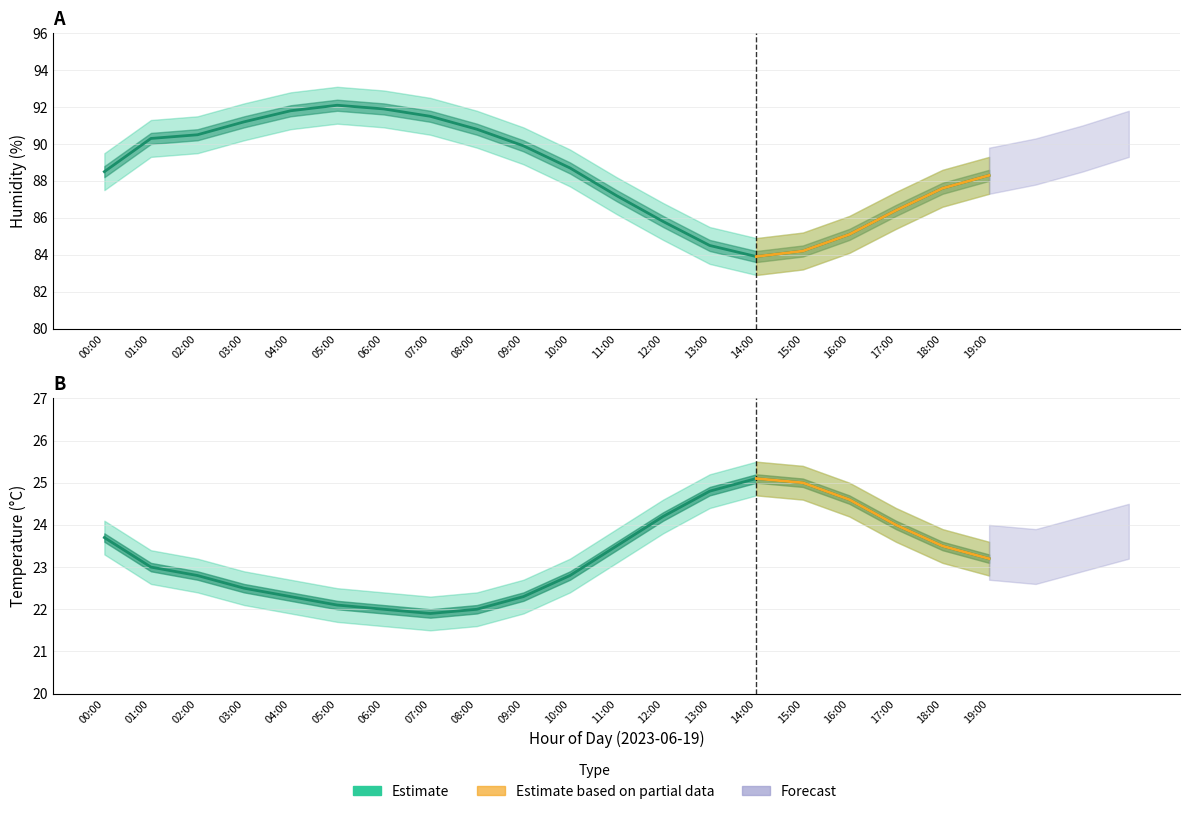

Between 07:00 and 13:00, which series saw the biggest shift?

humidity